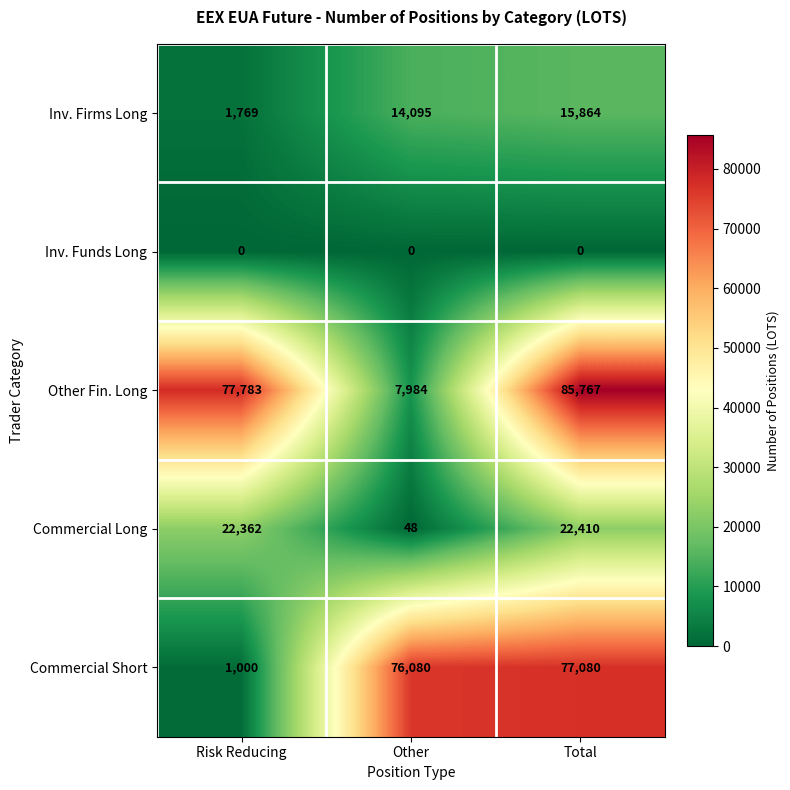

At how many categories does at least one series exceed 82593?

1